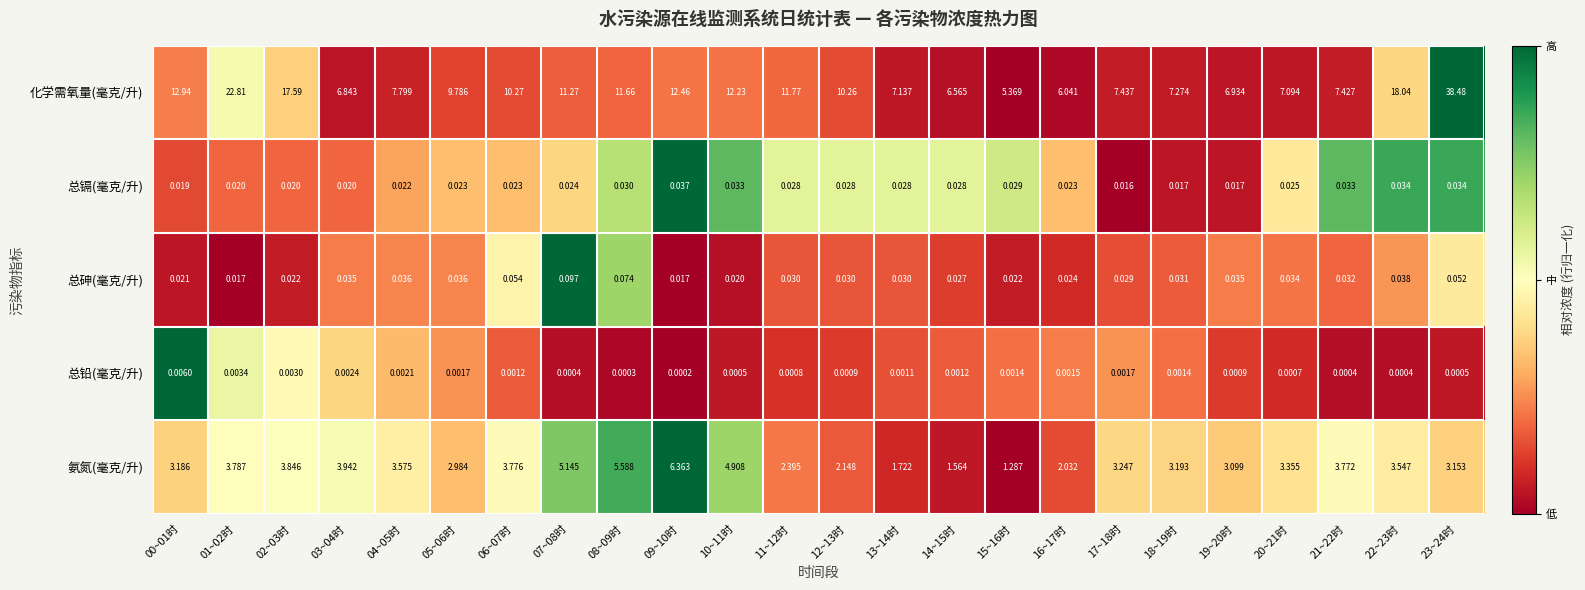

Between 06~07时 and 09~10时, which series saw the biggest shift?

氨氮(毫克/升)